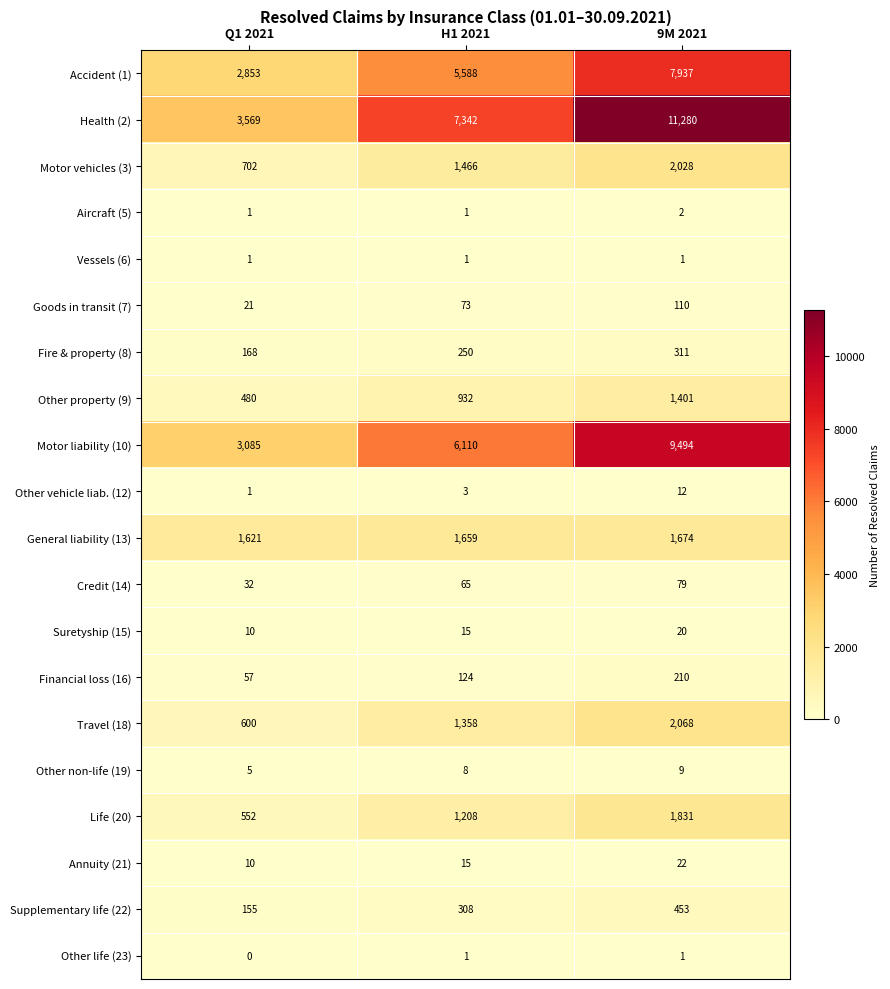

How many Motor vehicles (3) values are between 702 and 2028?

3